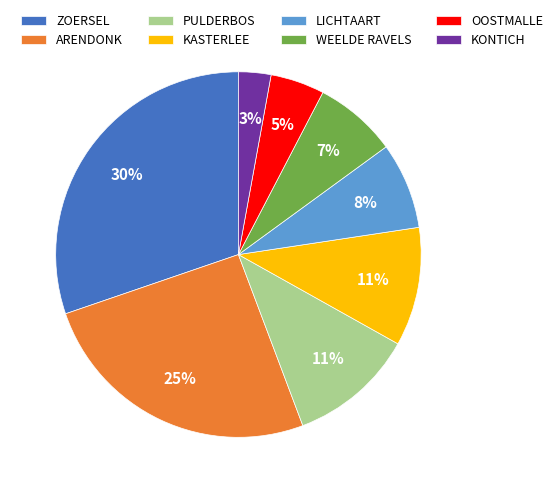

To the nearest percent, what percentage of the pie is ARENDONK?

25%